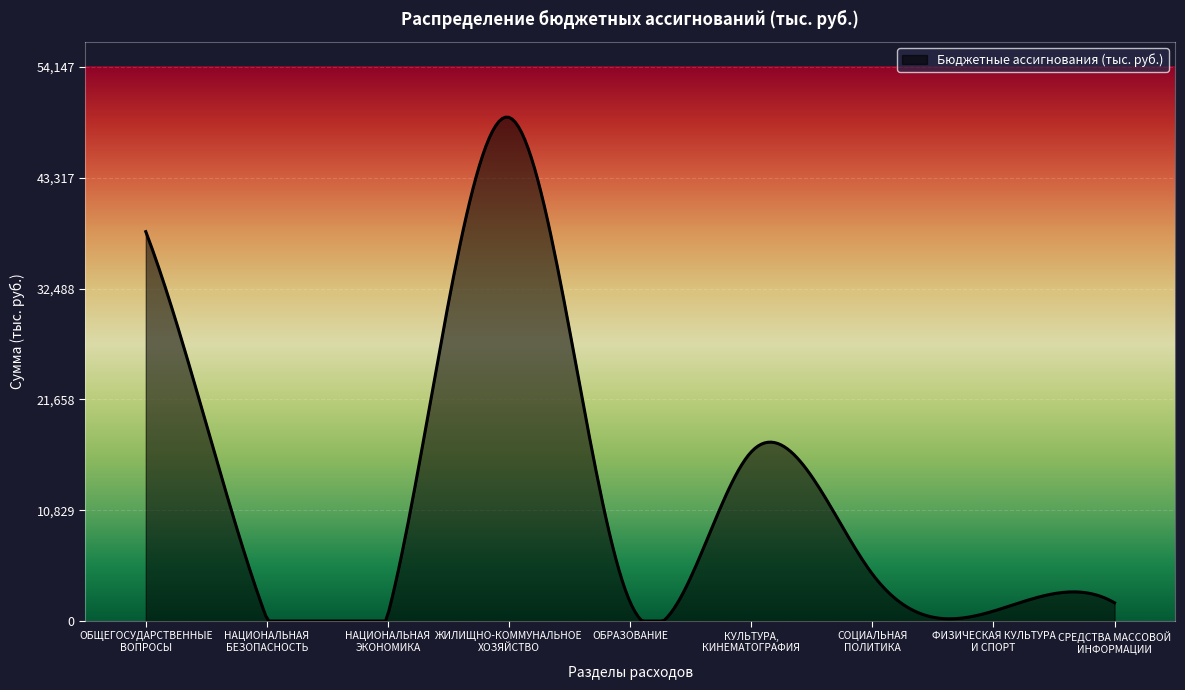

What is the difference between the maximum and minimum values?

49244.2